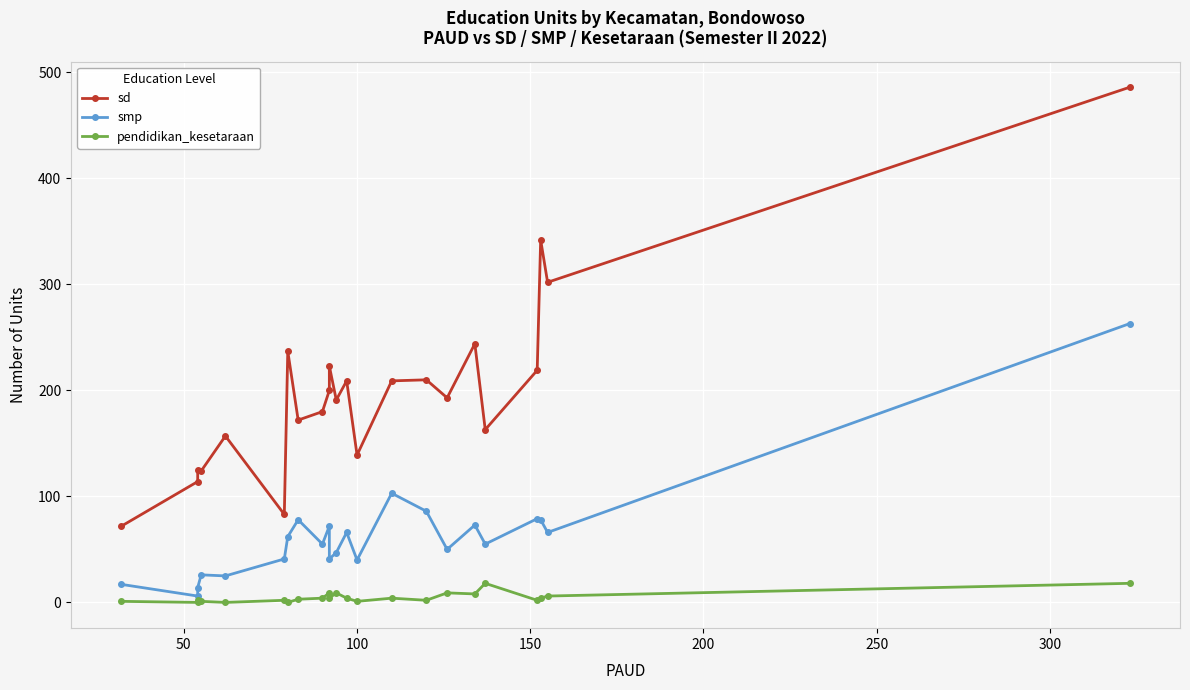

True or false: pendidikan_kesetaraan and smp cross at least once.

False